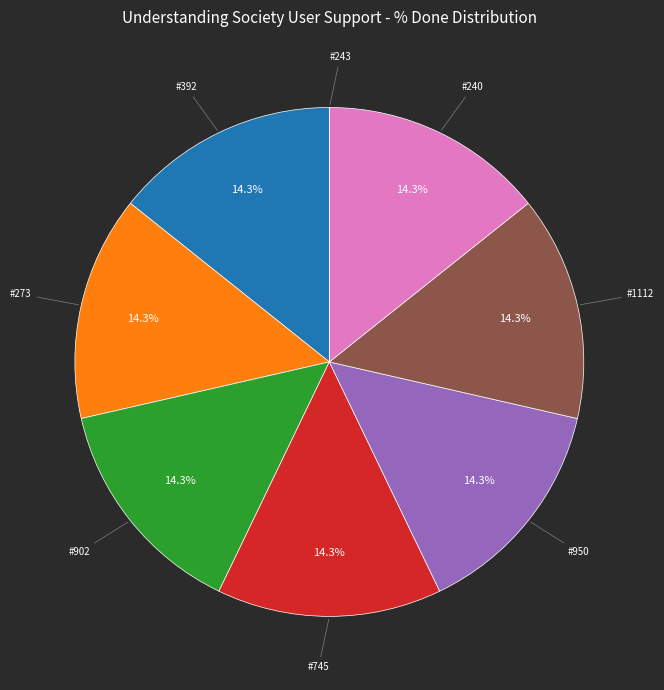

Is there a majority slice in this chart?

No